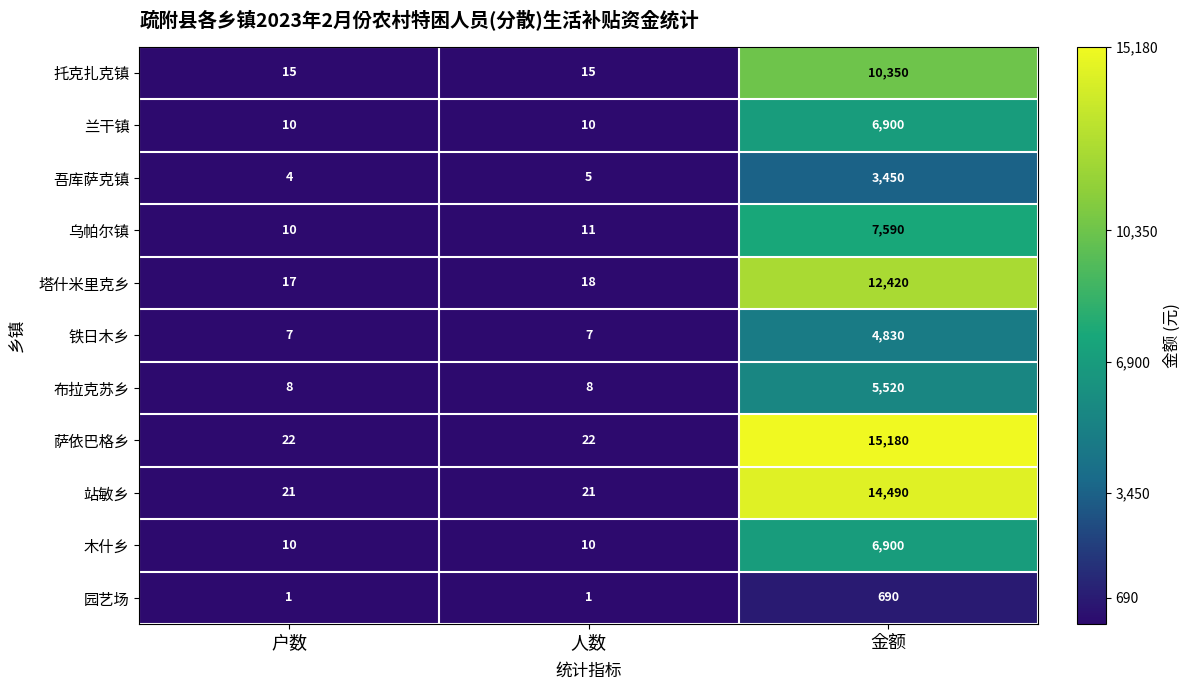

At which label does 塔什米里克乡 reach its peak?

金额